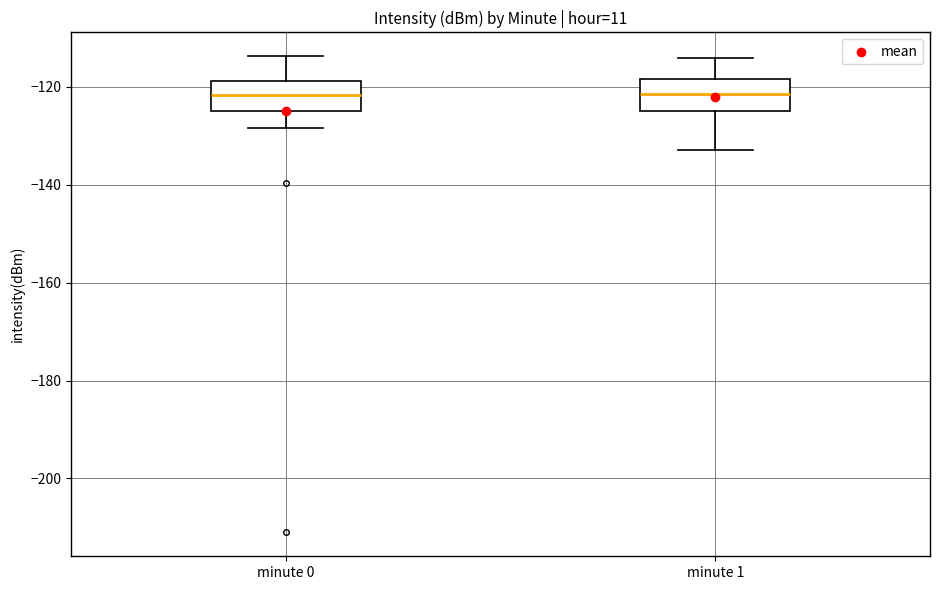

Where is the upper edge of the box for minute 1 on the y-axis? The values are not printed on the chart, so give them approximately, as read against the axis.

-118